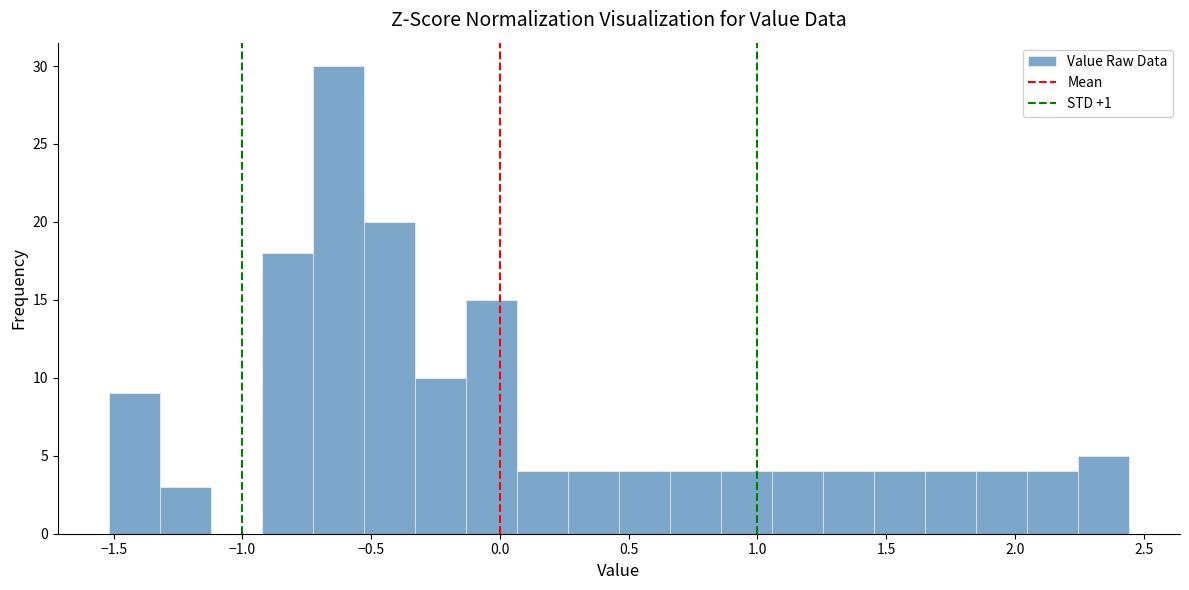

Around what value on the x-axis is the tallest bar? Give the approximate position of its centre, as read against the axis.

-0.65